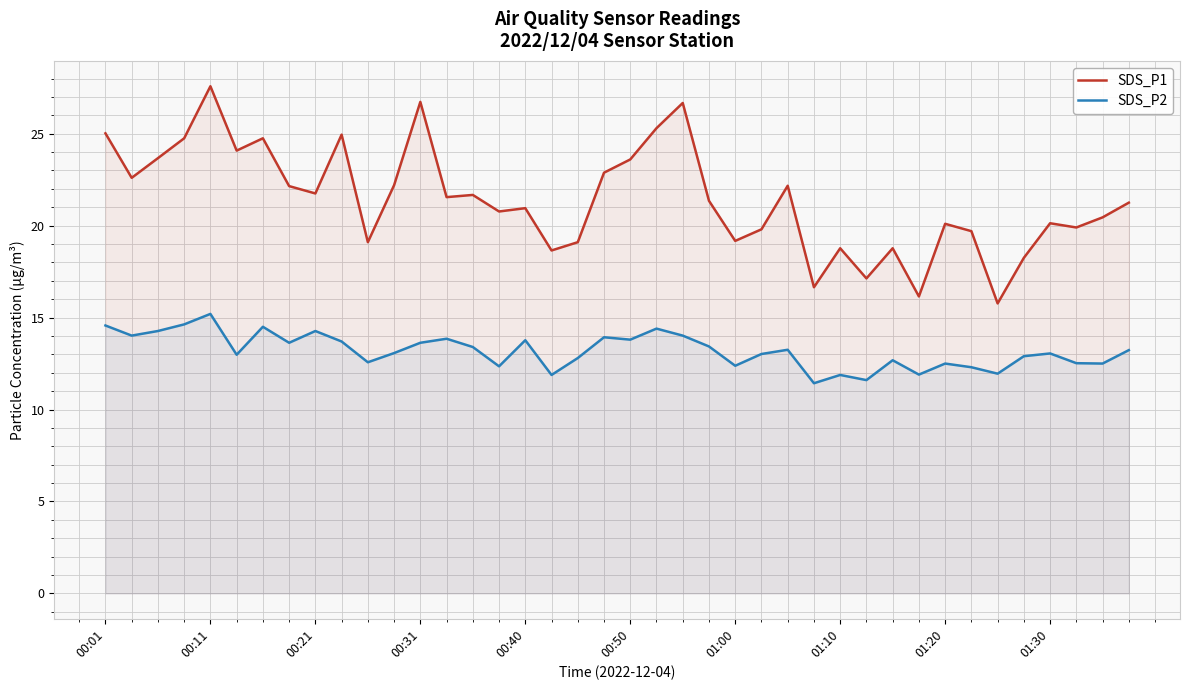

How many interior local valleys does the SDS_P2 series have?

13